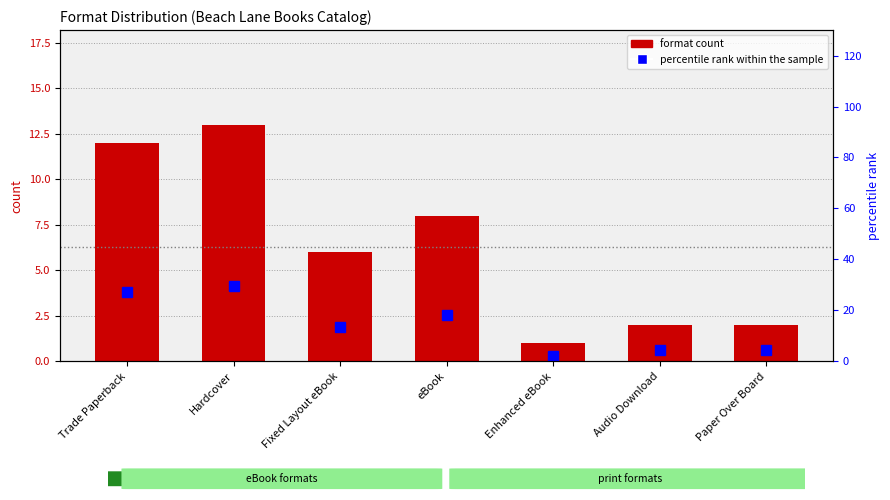

Rank the series by their maximum value, from lowest to highest.

format count, percentile rank within the sample